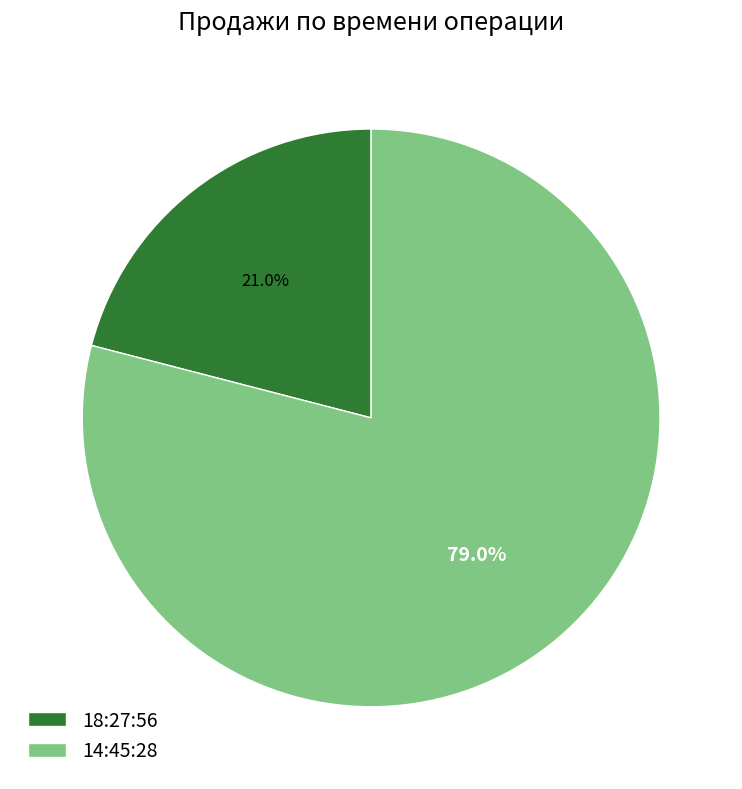

To the nearest percent, what percentage of the pie is 18:27:56?

21%